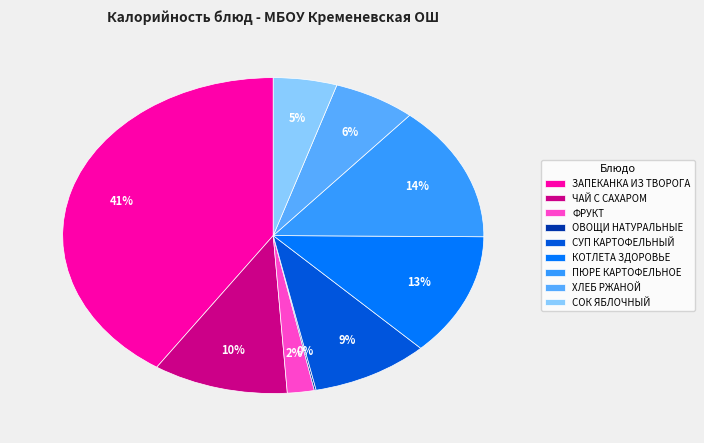

Combined, what portion of the pie is СОК ЯБЛОЧНЫЙ and ЗАПЕКАНКА ИЗ ТВОРОГА?

45.6%